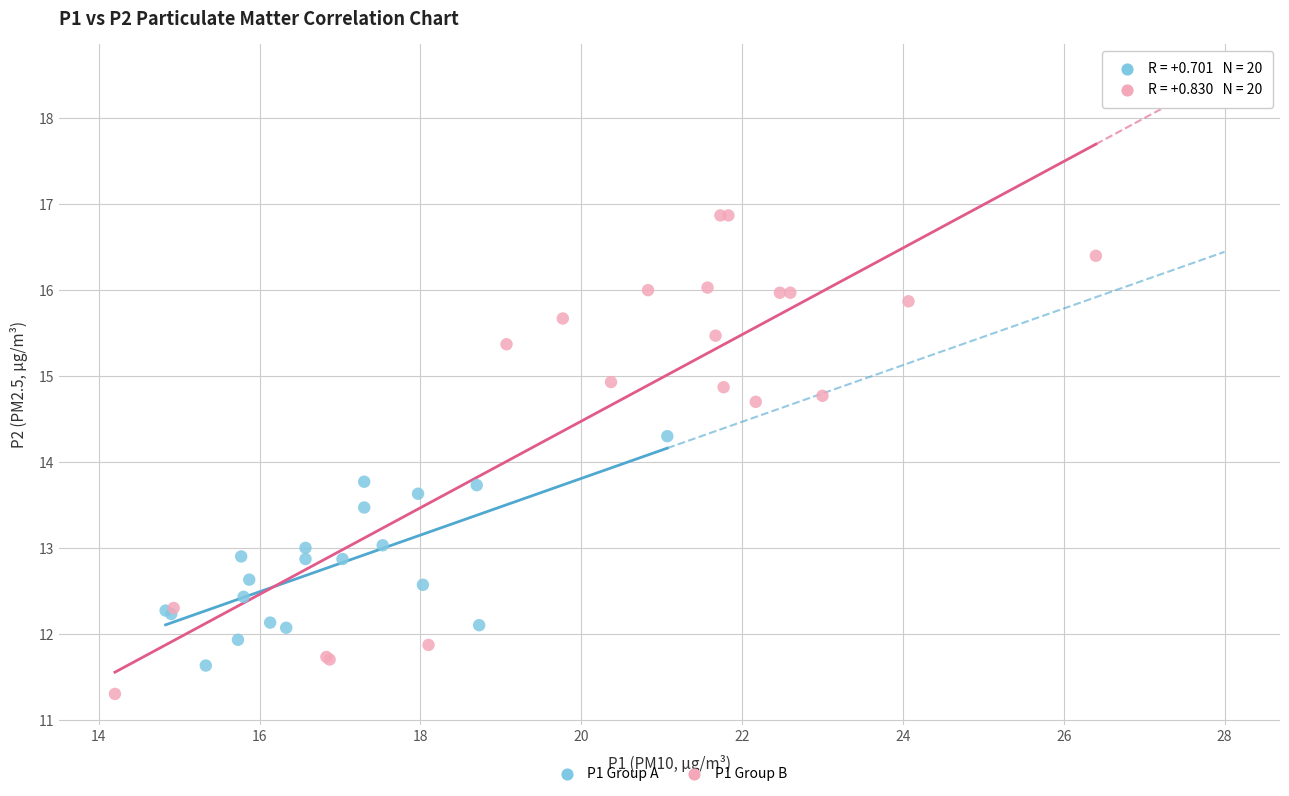

Which series has the widest spread of Y values?

P1 Group B